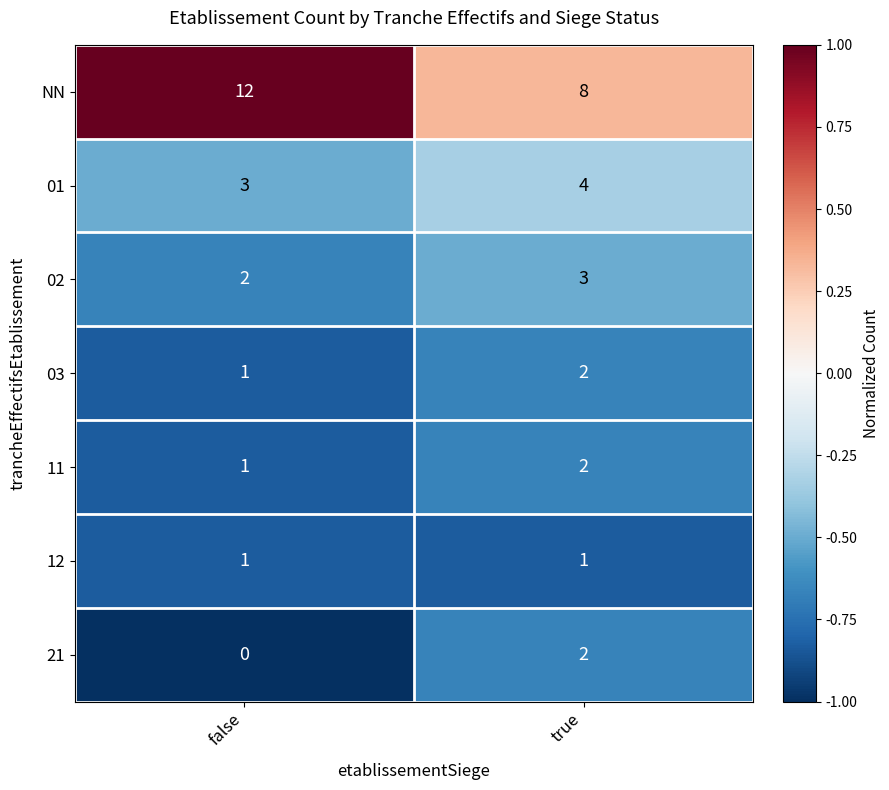

The 11 series shows 0 at false. True or false?

False